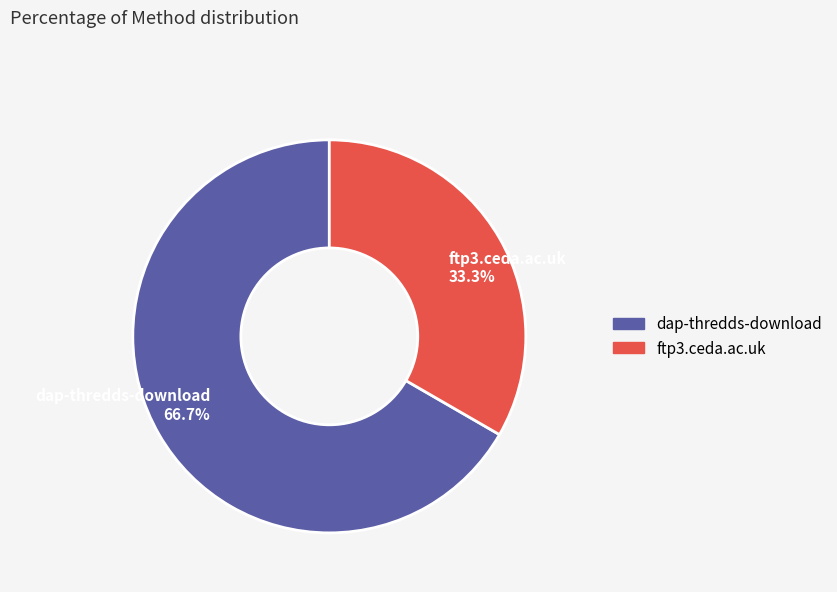

How much of the chart is everything except ftp3.ceda.ac.uk?

66.7%